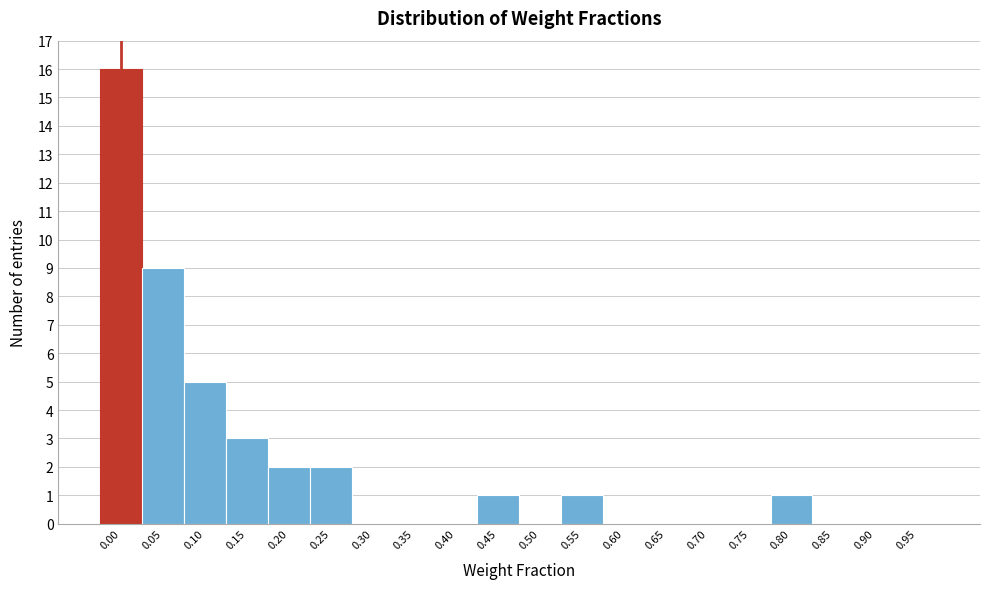

Reading left to right, list all the values displayed in this chart.

0.00=16	0.05=9	0.10=5	0.15=3	0.20=2	0.25=2	0.30=0	0.35=0	0.40=0	0.45=1	0.50=0	0.55=1	0.60=0	0.65=0	0.70=0	0.75=0	0.80=1	0.85=0	0.90=0	0.95=0